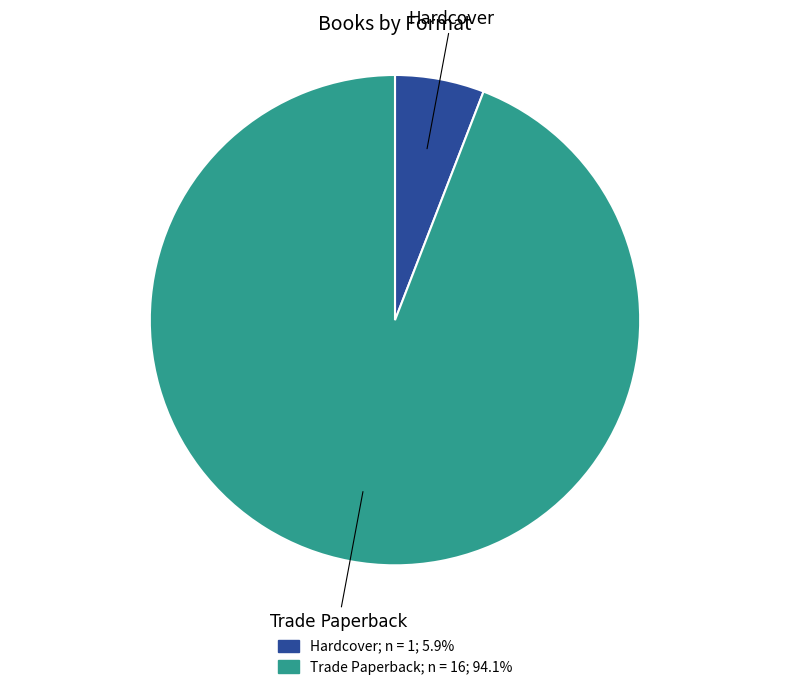

Between Hardcover and Trade Paperback, which is larger?

Trade Paperback